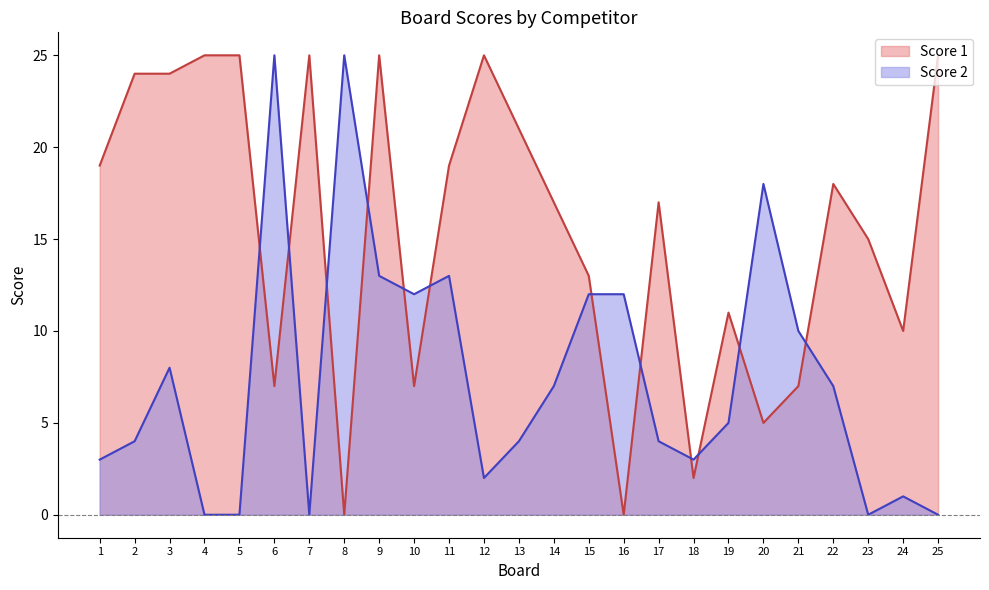

How many data points in Score 1 are above 17?

12